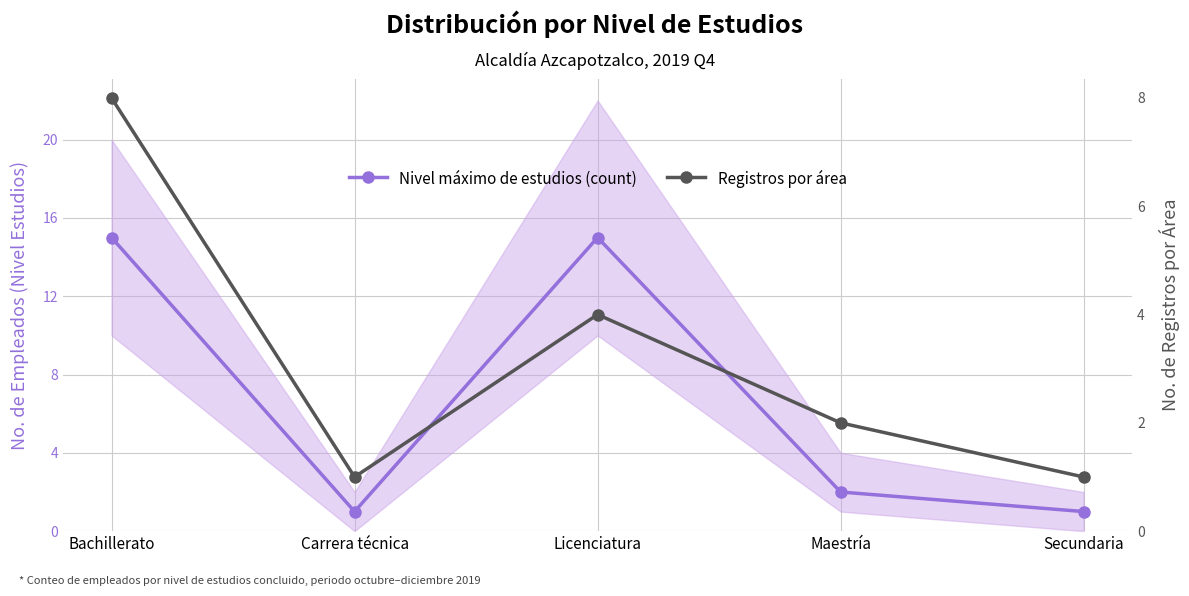

What is the value of the Nivel máximo de estudios (count) point at the 3rd from the left?

15